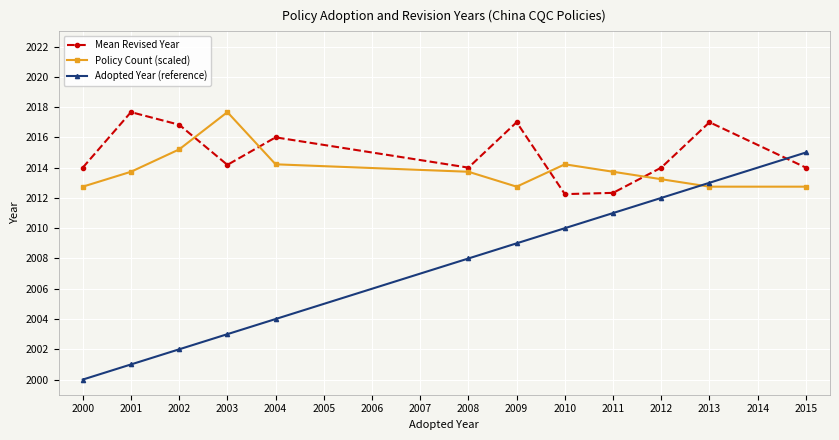

True or false: Mean Revised Year and Adopted Year (reference) cross at least once.

True